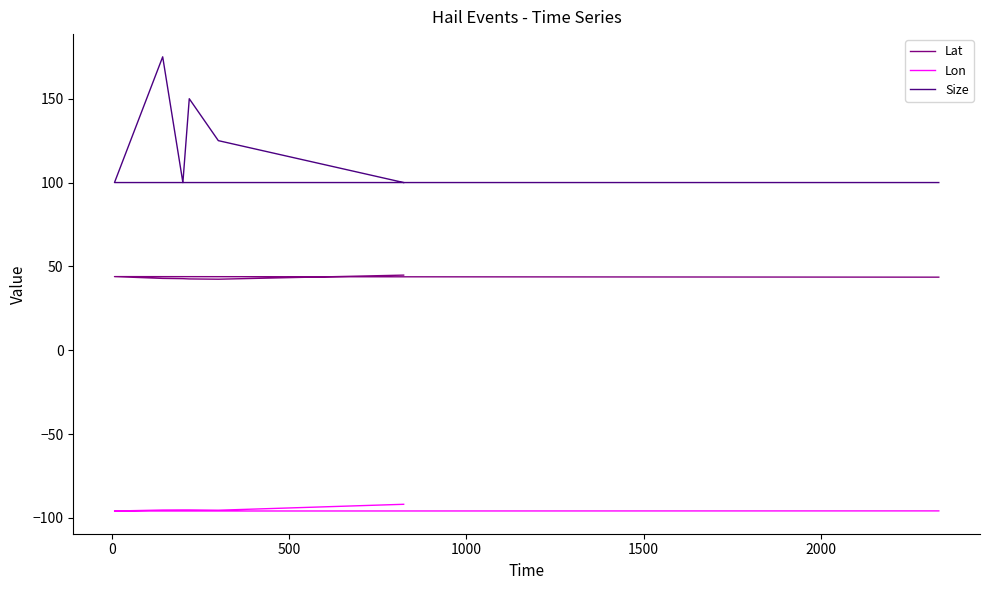

Does the chart display data point markers on the line(s)?

No